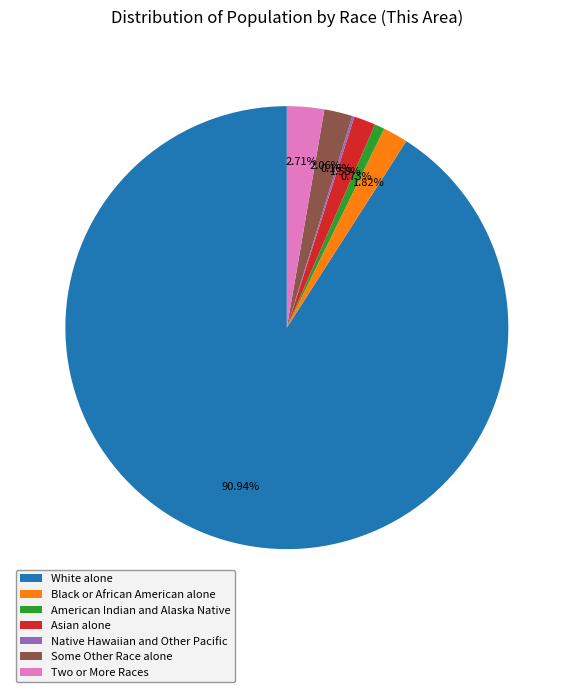

To the nearest percent, what is the average slice percentage?

14%